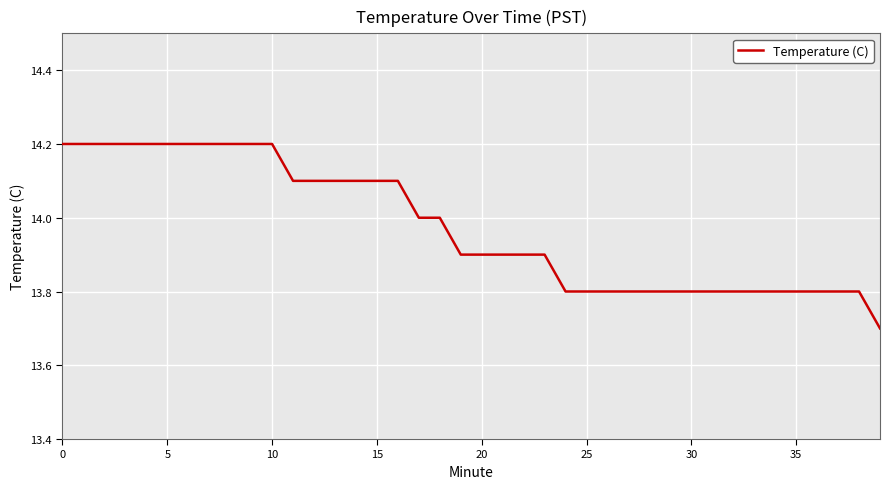

What is the difference between the maximum and minimum values?

0.5